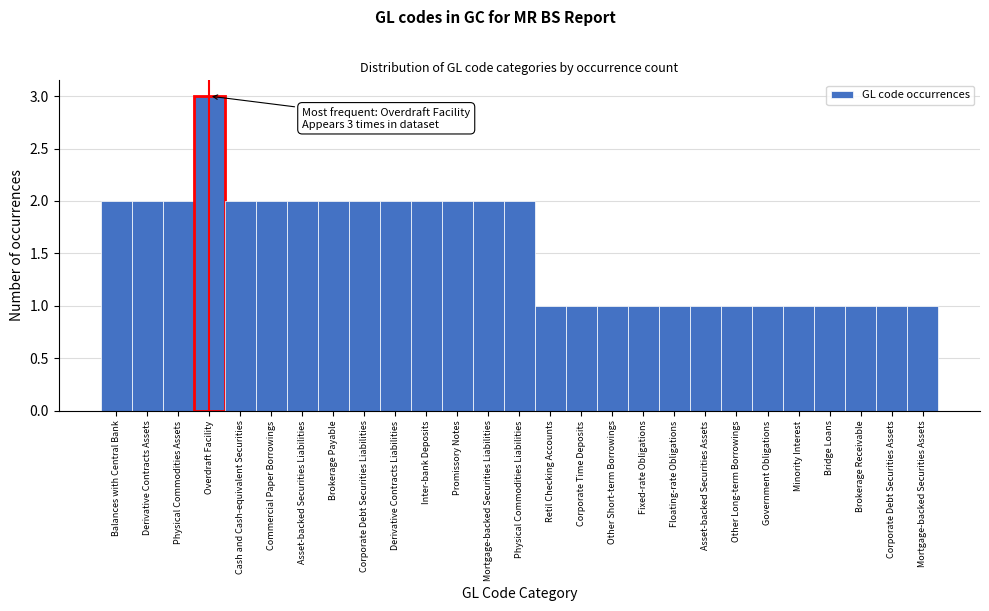

Reading left to right, what are all the values shown in this chart?

2	2	2	3	2	2	2	2	2	2	2	2	2	2	1	1	1	1	1	1	1	1	1	1	1	1	1